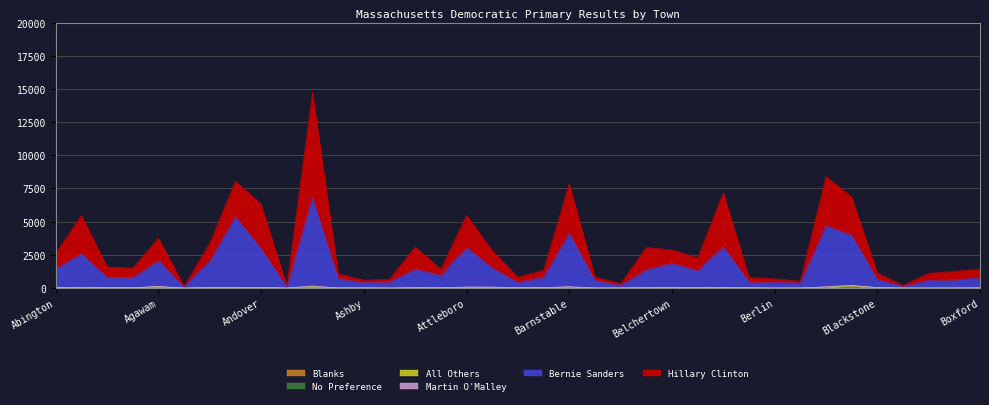

What is the value of the Blanks point at the 31st from the left?

42